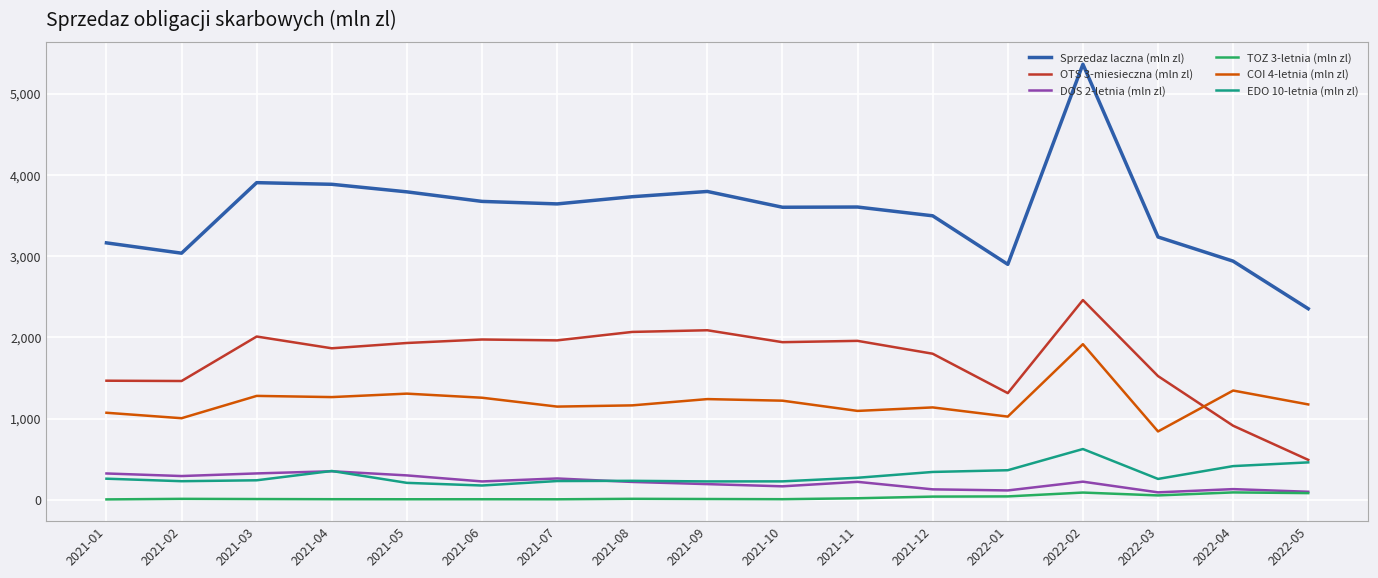

How many lines are shown in the chart?

6